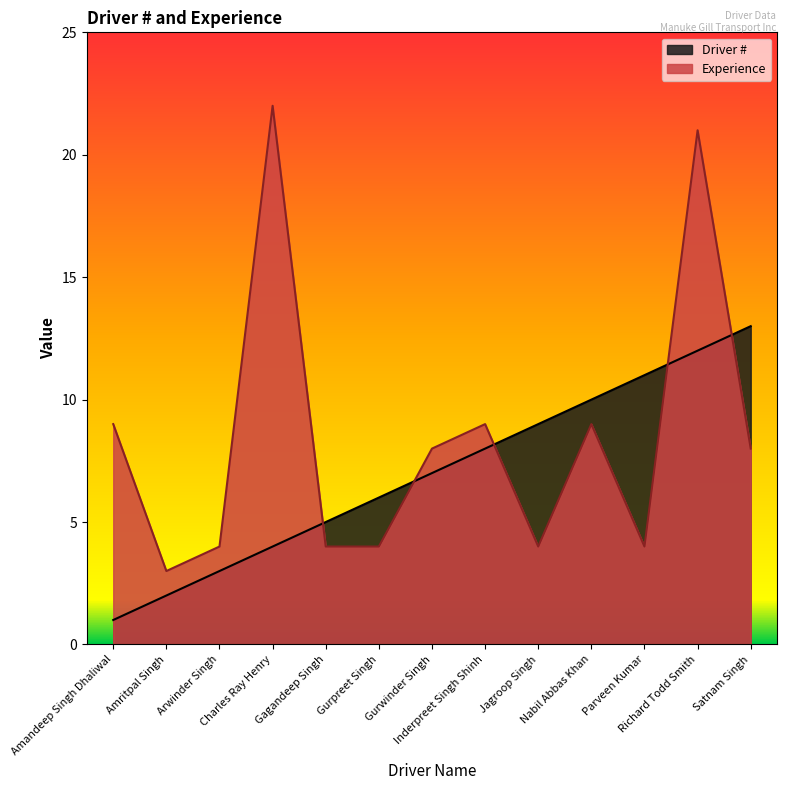

What is the difference between the second highest and second lowest values in the Driver # series?

10